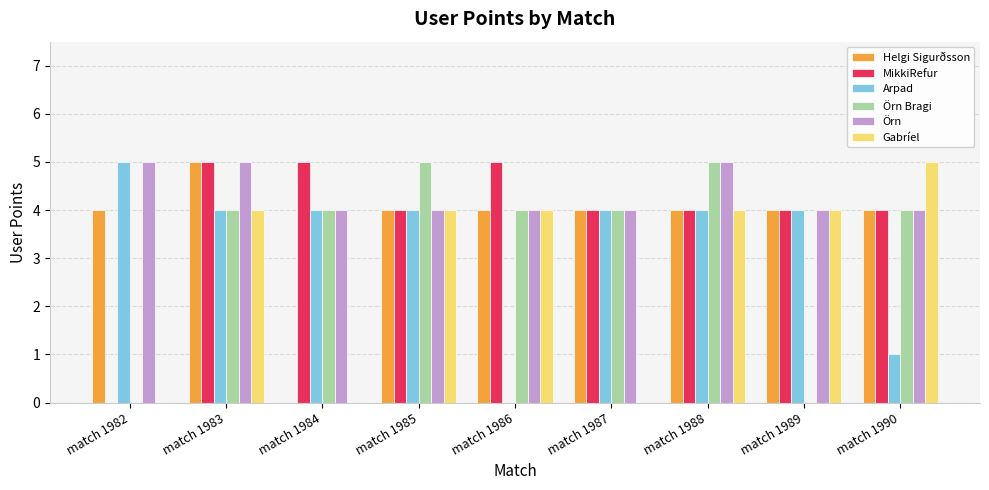

Between match 1982 and match 1985, which series saw the biggest shift?

Örn Bragi